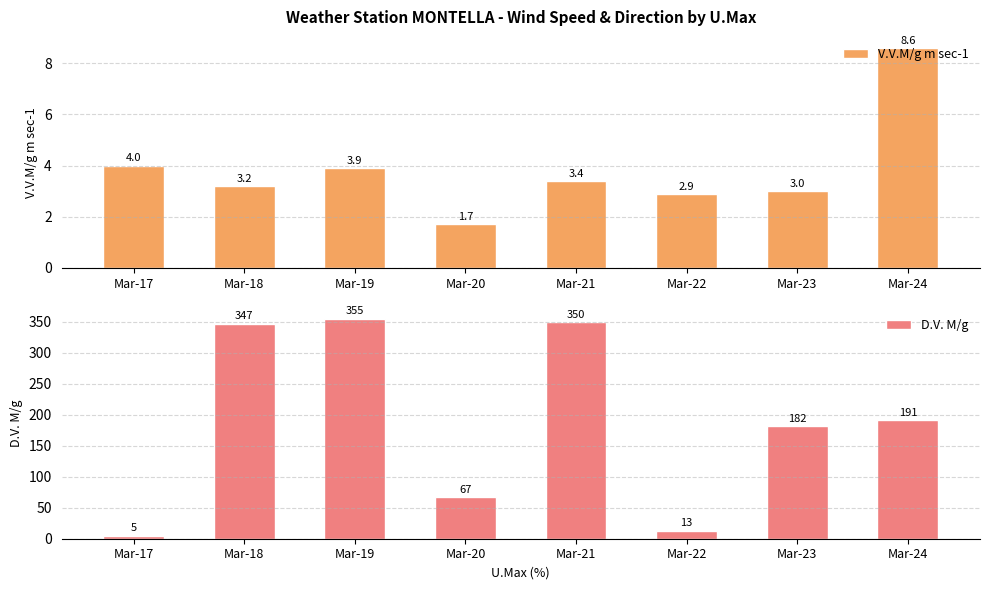

Which category has the lowest value in the V.V.M/g m sec-1 series?

Mar-20